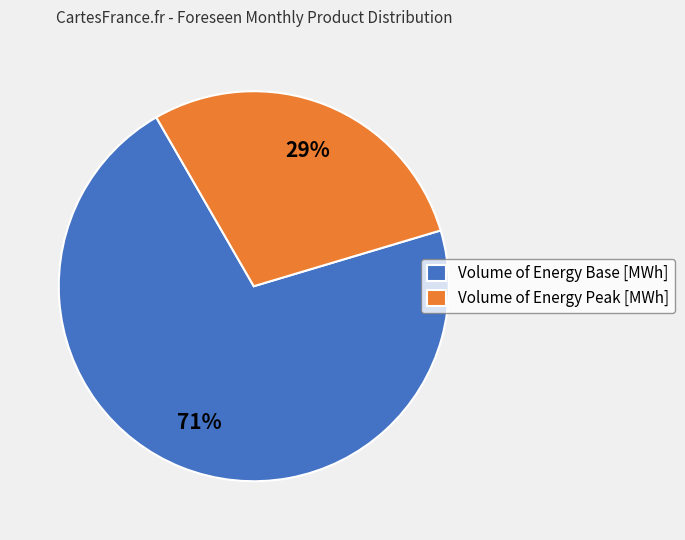

True or false: Volume of Energy Base [MWh] accounts for 71% of the total.

True